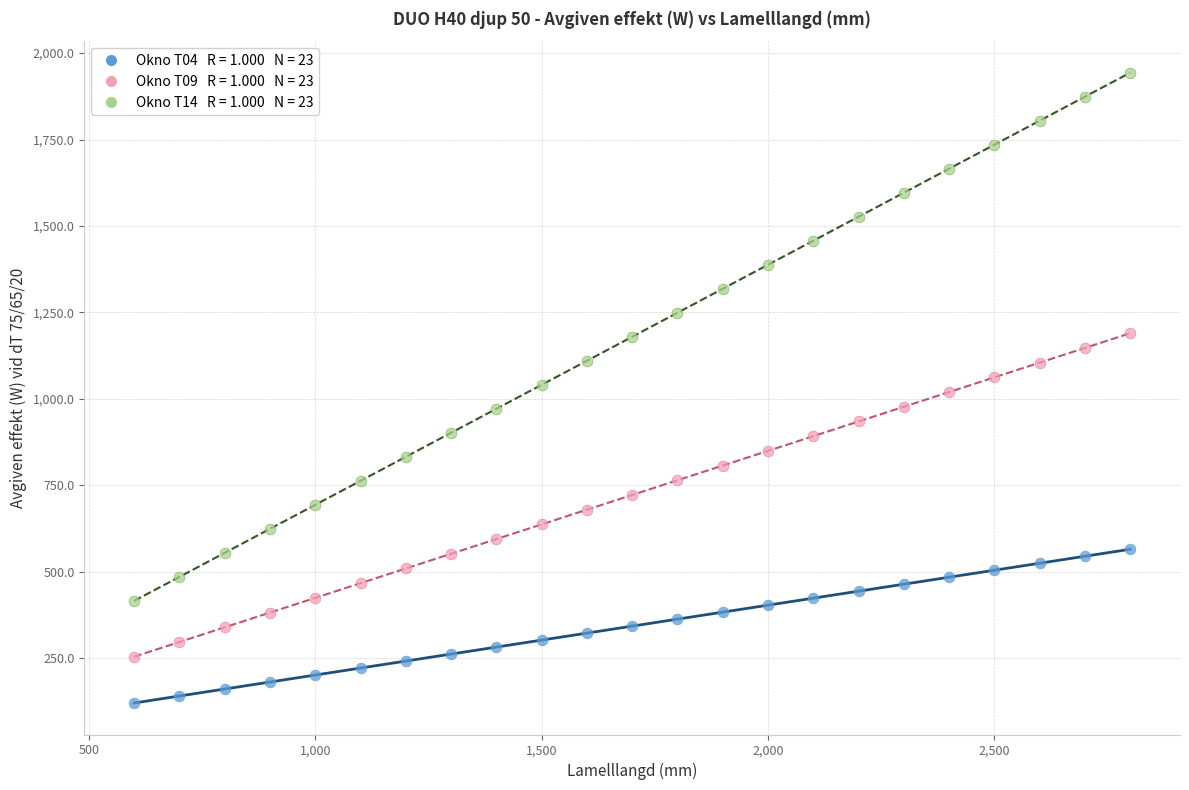

Across all data points, what is the range of X values (max minus min)?

2200.0